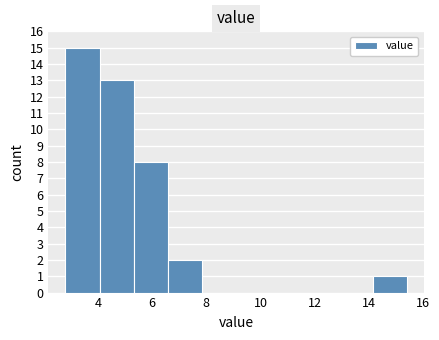

Reading left to right, transcribe this chart: for each bar, give the range it covers on the x-axis and its height. Neither the bar edges nor the heights are printed on the chart, so give them approximately, as read against the axes.

2.80 to 4.06: 15
4.06 to 5.32: 13
5.32 to 6.58: 8
6.58 to 7.84: 2
7.84 to 9.10: 0
9.10 to 10.36: 0
10.36 to 11.62: 0
11.62 to 12.88: 0
12.88 to 14.14: 0
14.14 to 15.40: 1